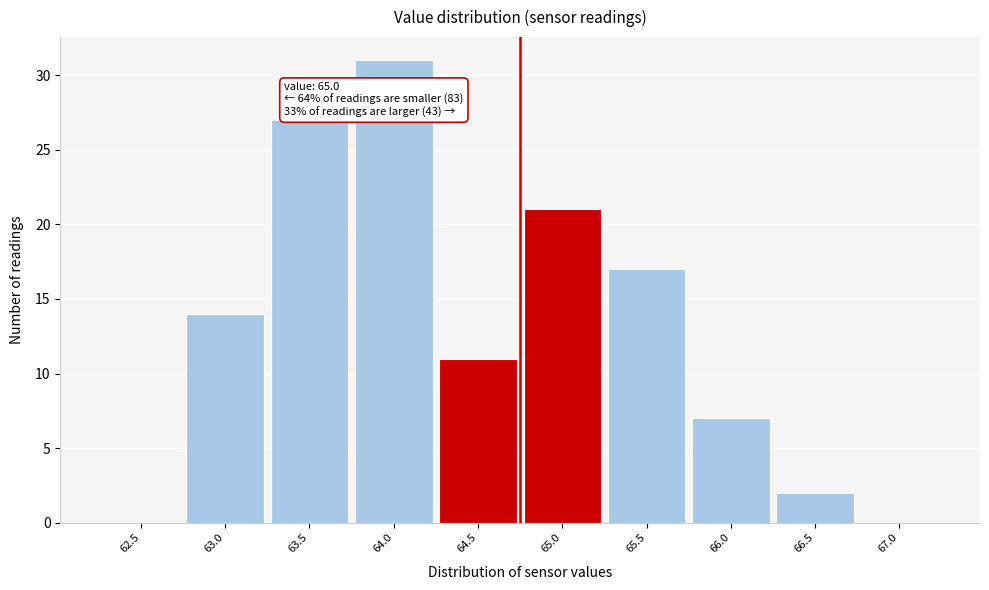

Reading left to right, extract all data points from this chart.

62.5=0	63.0=14	63.5=27	64.0=31	64.5=11	65.0=21	65.5=17	66.0=7	66.5=2	67.0=0